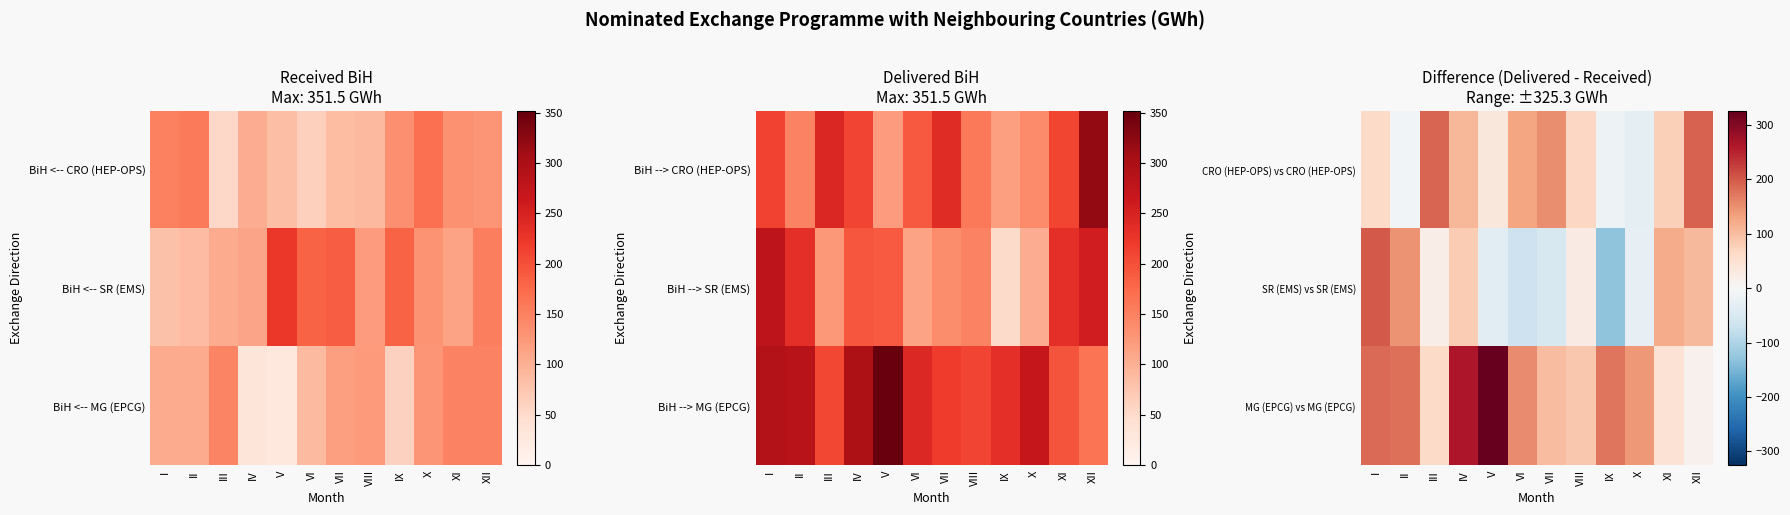

Reading right to left, list all the values displayed in this chart.

CRO (HEP-OPS) vs CRO (HEP-OPS): XII=190.6	XI=76.7	X=-28.7	IX=-17.0	VIII=68.1	VII=152.0	VI=128.3	V=37.9	IV=107.0	III=189.7	II=-8.3	I=62.5
SR (EMS) vs SR (EMS): XII=104.5	XI=120.1	X=-27.7	IX=-131.8	VIII=27.2	VII=-51.3	VI=-68.3	V=-35.0	IV=82.0	III=20.3	II=146.6	I=199.8
MG (EPCG) vs MG (EPCG): XII=14.6	XI=47.0	X=142.0	IX=172.9	VIII=88.4	VII=100.2	VI=153.4	V=325.3	IV=263.7	III=61.8	II=180.1	I=184.9